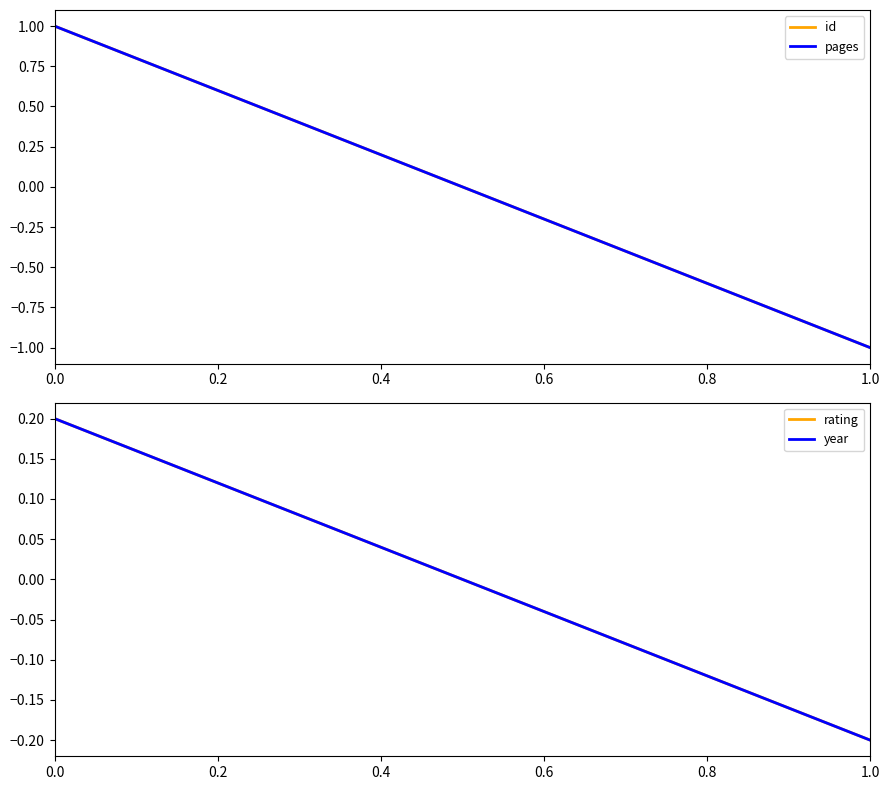

How many distinct data groups are displayed?

4